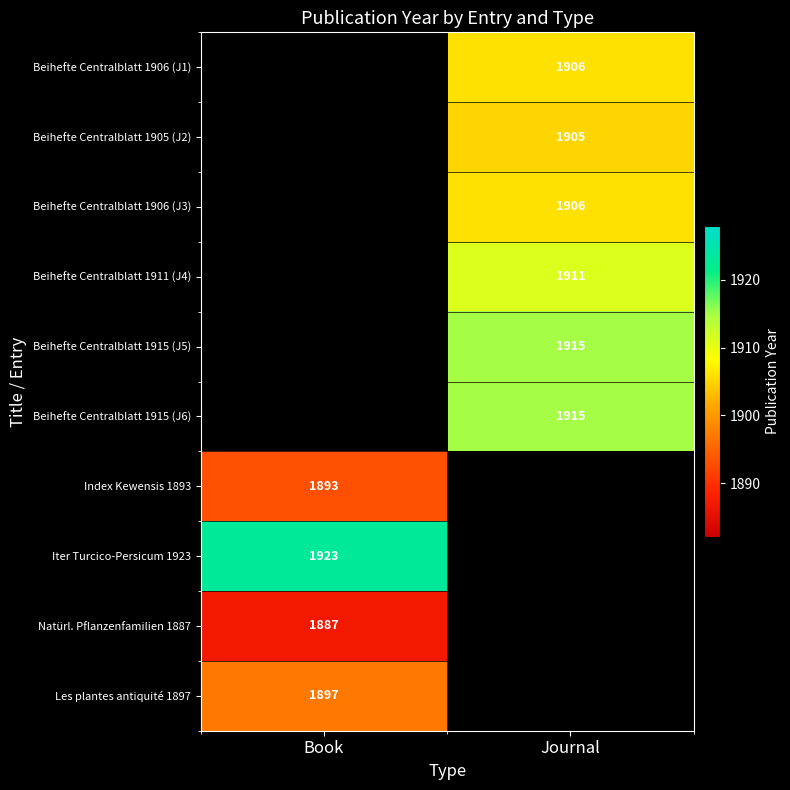

Is it true that Beihefte Centralblatt 1905 (J2) equals 2756 at Journal?

False